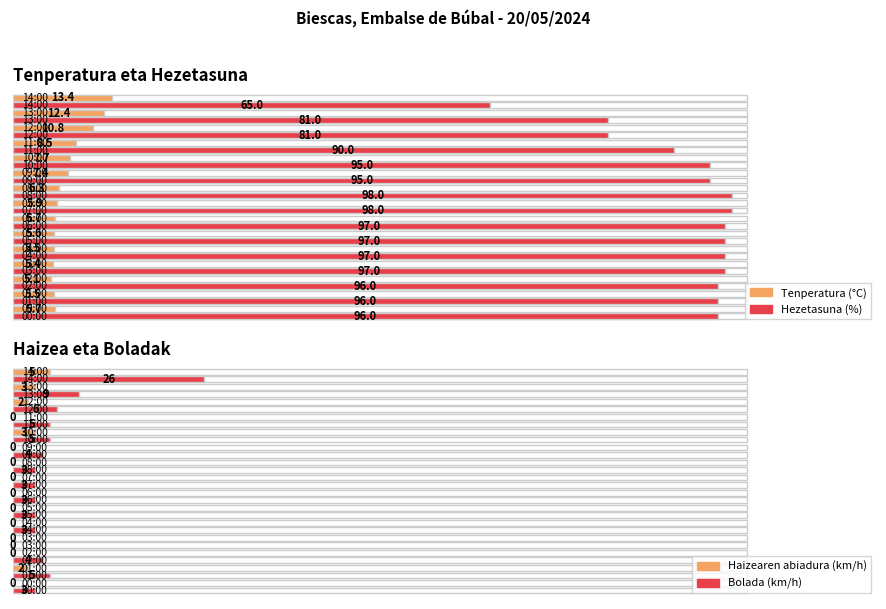

What position from the right is 07:00?

8